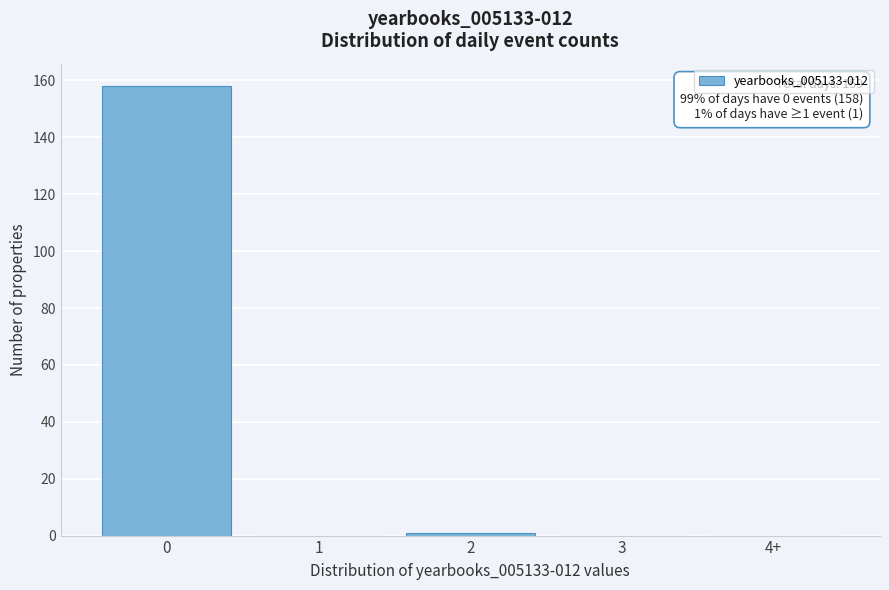

Reading left to right, list all the values displayed in this chart.

0=158	1=0	2=1	3=0	4+=0